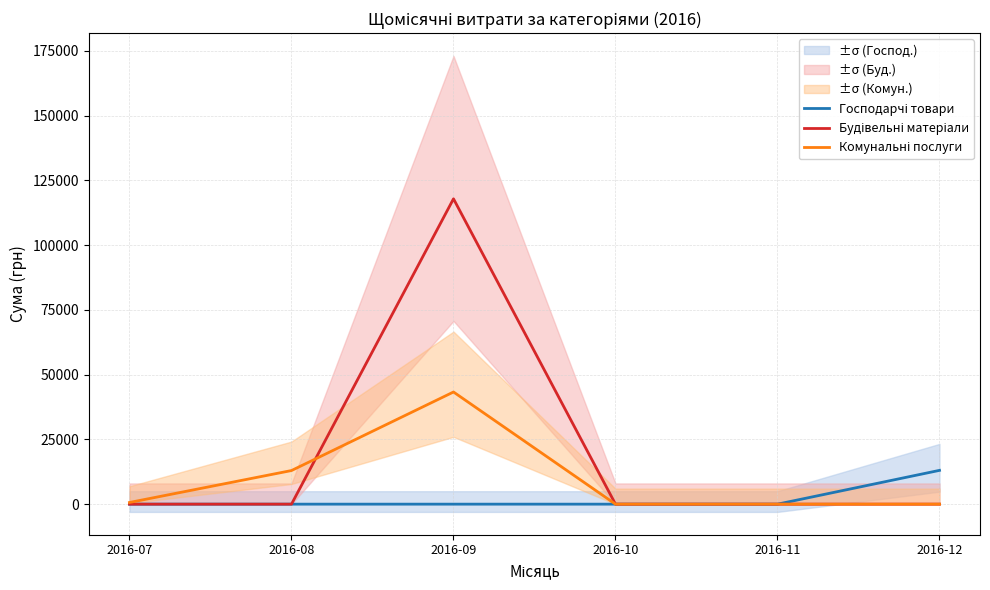

How many values in Господарчі товари are above zero?

1